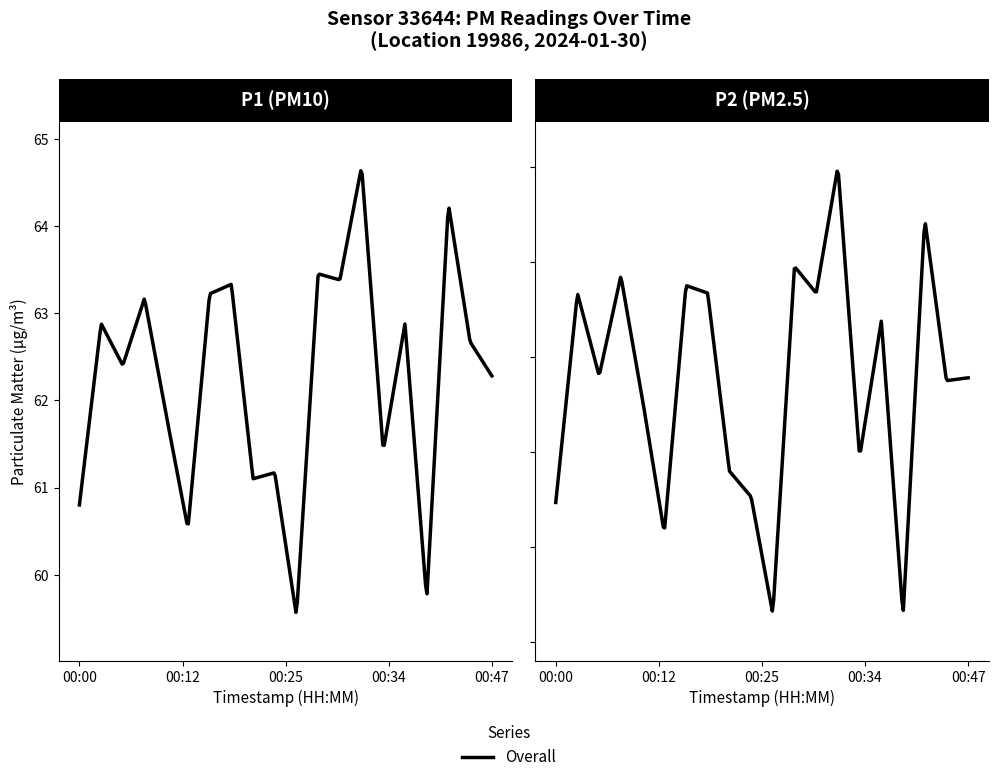

At which category is the sum across all series the highest?

00:32